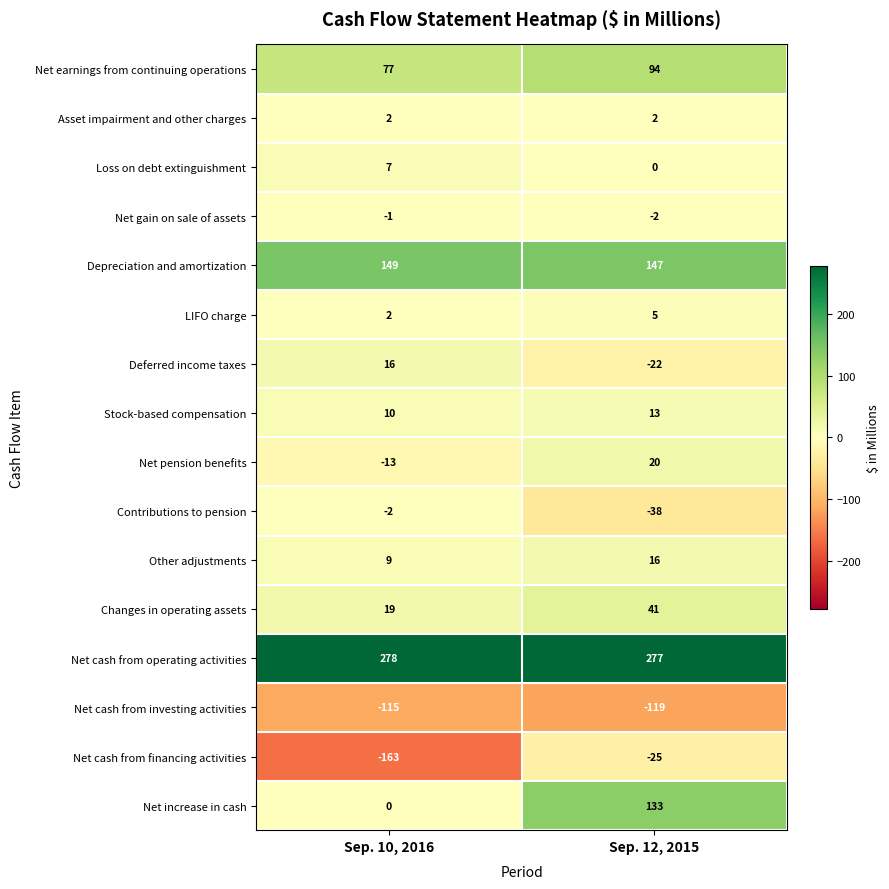

True or false: Changes in operating assets has a value of 19 at Sep. 10, 2016.

True